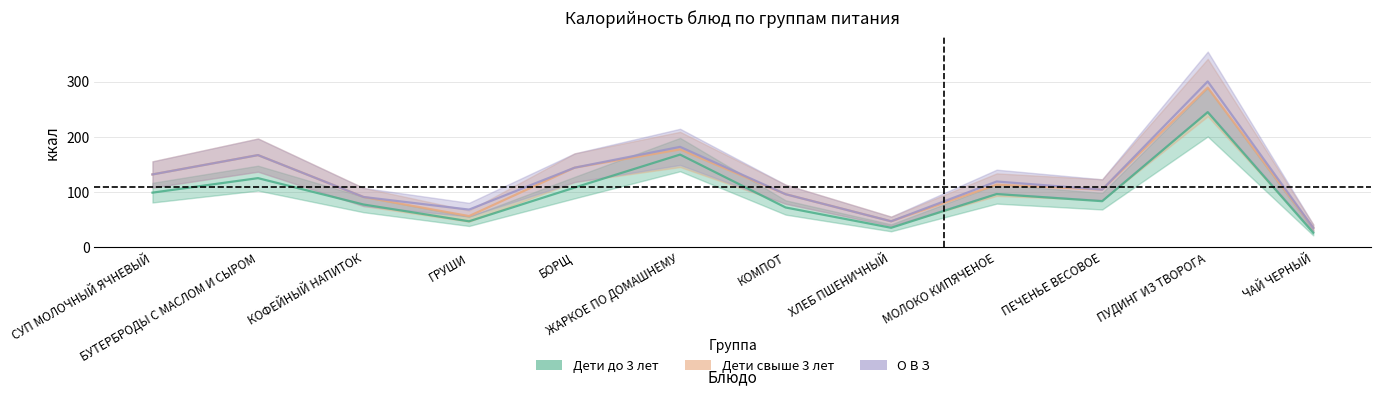

What is the label of the 4th point from the left?

ГРУШИ